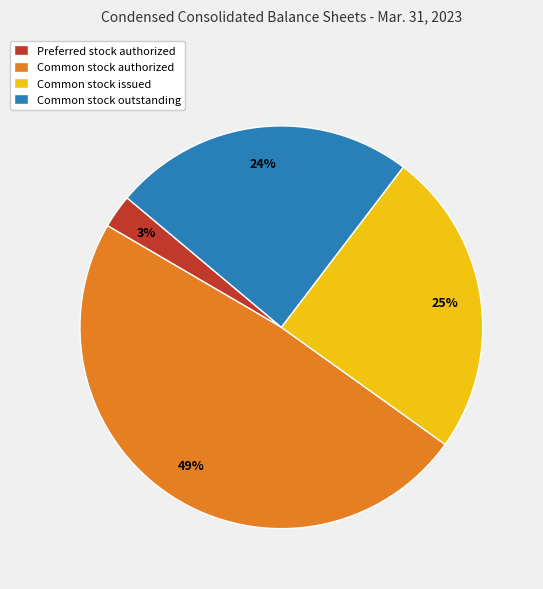

To the nearest percent, what is the average slice percentage?

25%